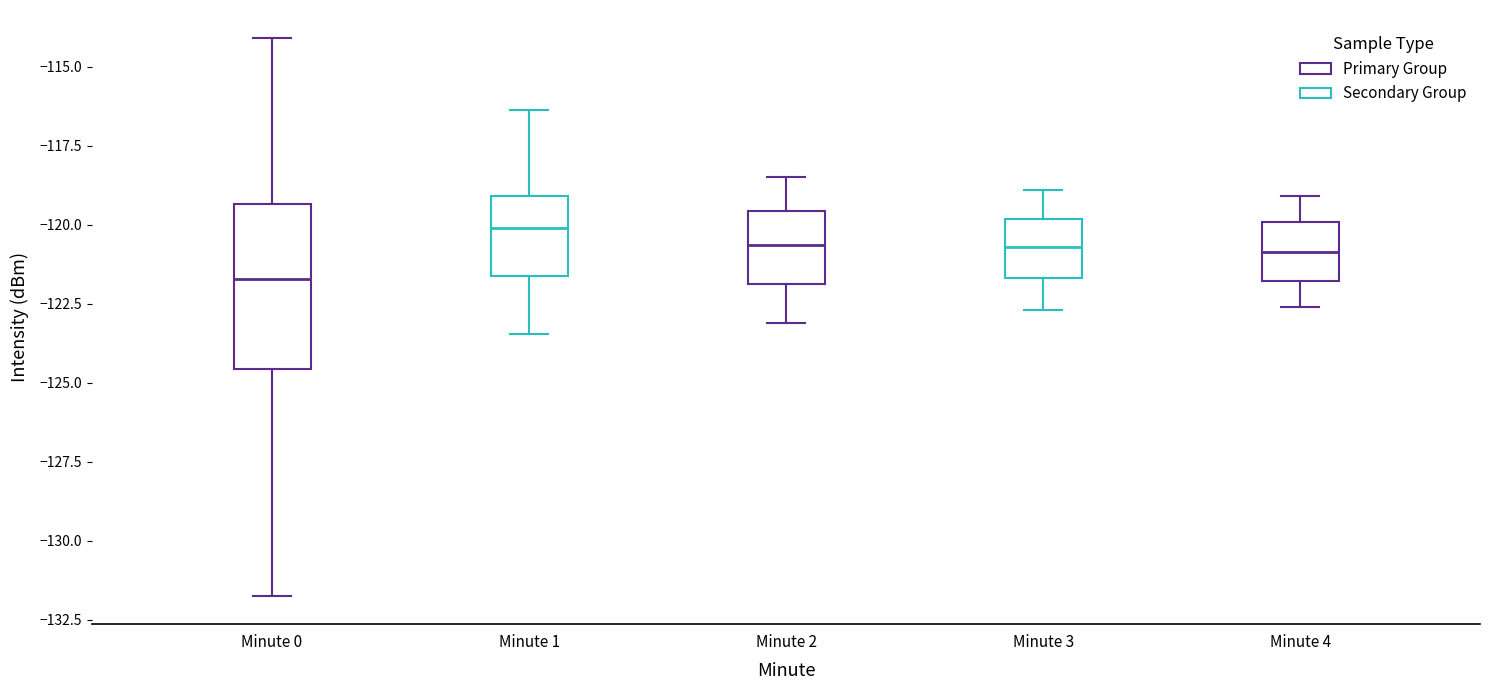

Where does the median line of the box for Minute 1 sit on the y-axis? The values are not printed on the chart, so give them approximately, as read against the axis.

-120.0